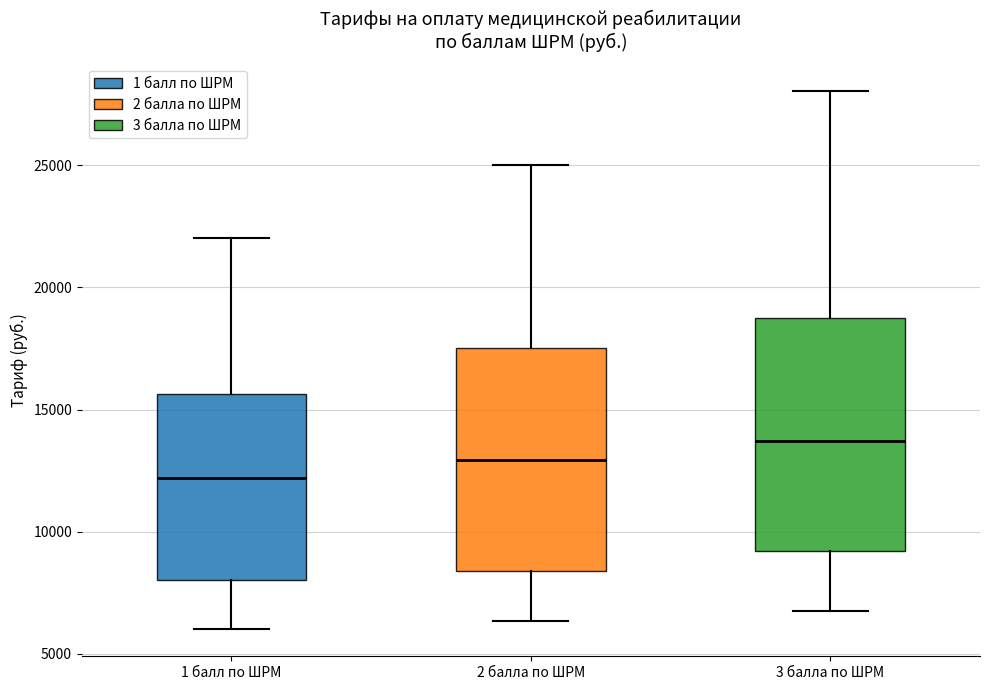

Reading left to right, transcribe this box plot: for each box, give where its median line is, the range the box spans, and where its two whiskers end, as read against the y-axis. The values are not printed on the chart, so give them approximately, as read against the axis.

1 балл по ШРМ: median 12000, box 8000 to 15500, whiskers 6000 to 22000
2 балла по ШРМ: median 13000, box 8500 to 17500, whiskers 6500 to 25000
3 балла по ШРМ: median 13500, box 9000 to 19000, whiskers 6500 to 28000